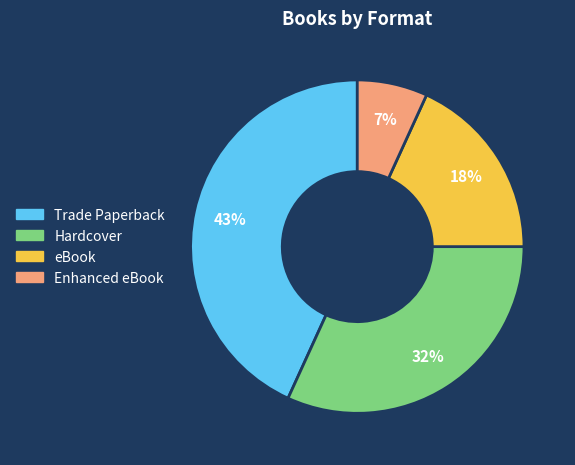

What is the smallest slice in the pie chart?

Enhanced eBook